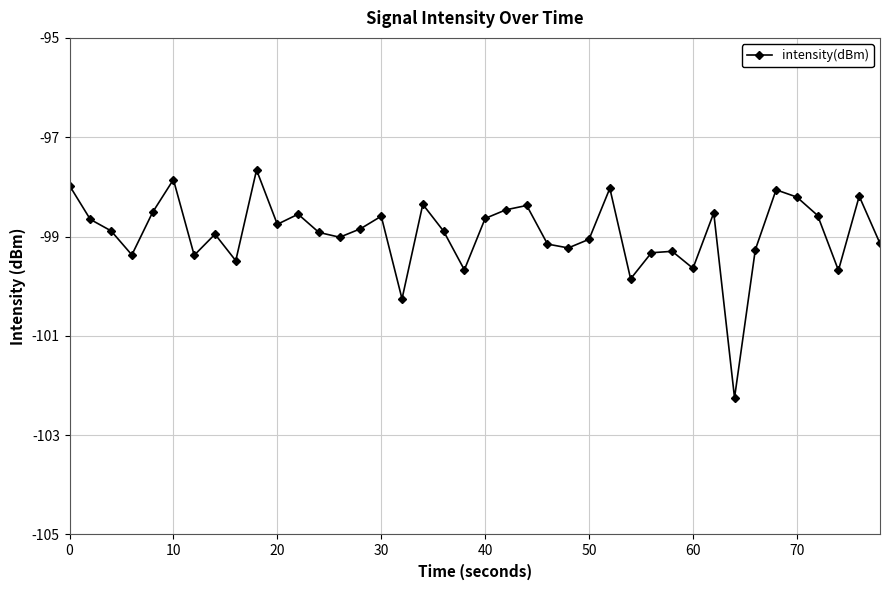

How many interior local peaks (higher than both neighbors) does the data have?

12